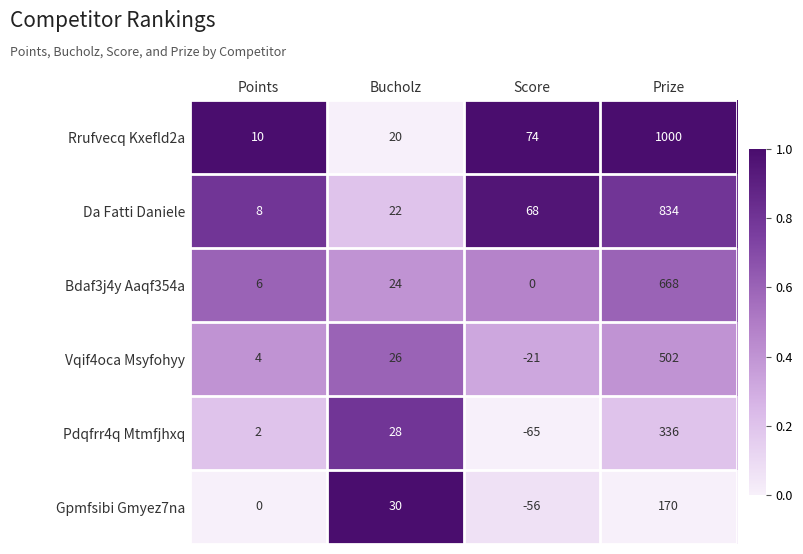

Where is Pdqfrr4q Mtmfjhxq nearest to the value 135?

Bucholz